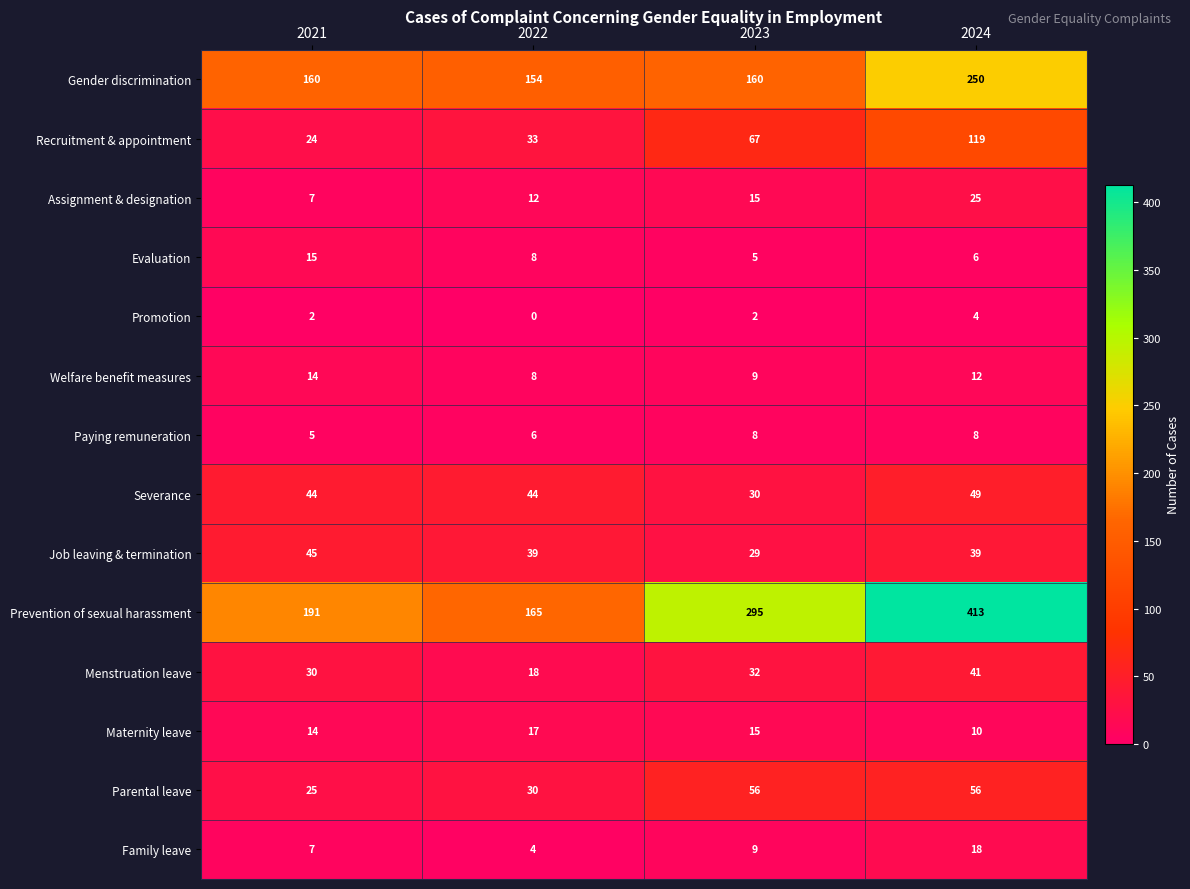

At which category is the sum across all series the highest?

2024